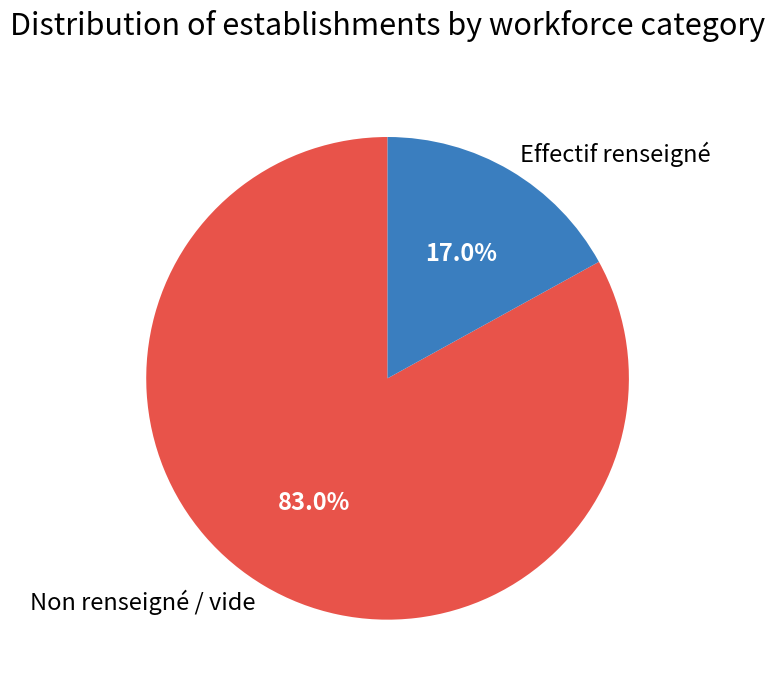

Which category has the smallest portion of the pie?

Effectif renseigné